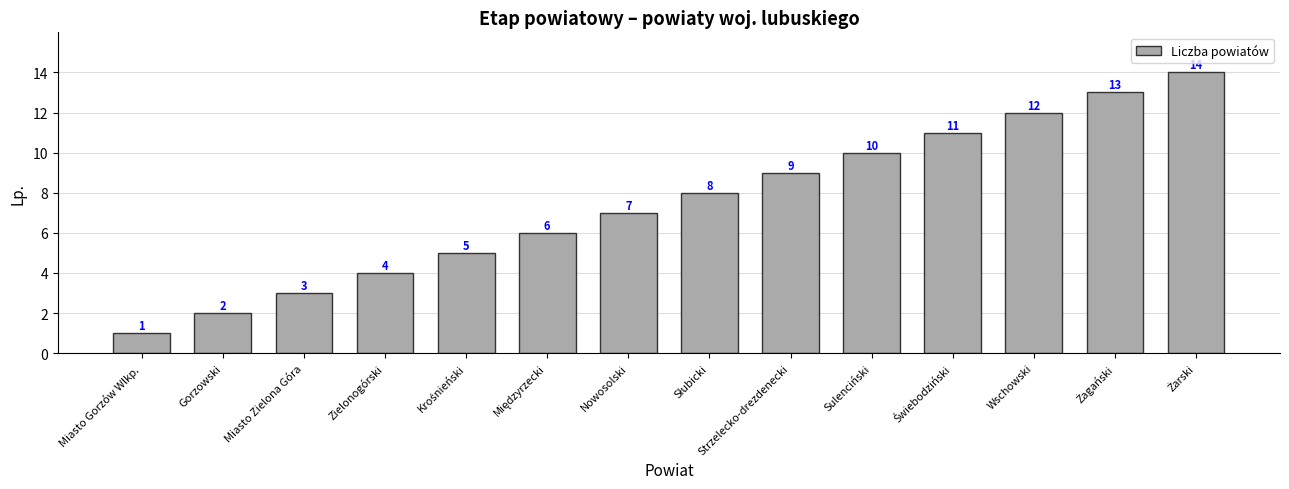

Are the bars horizontal?

No